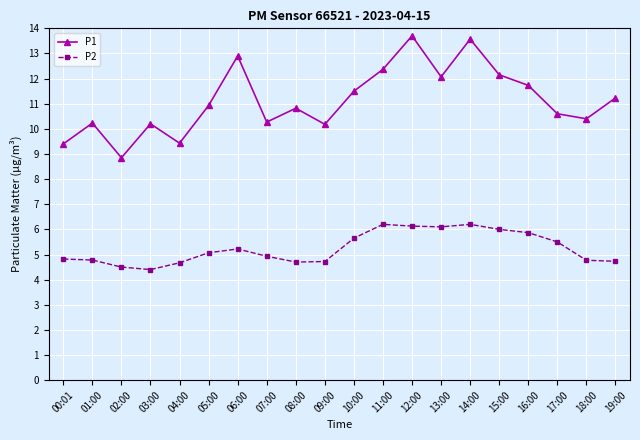

True or false: P1 and P2 intersect in this chart.

False